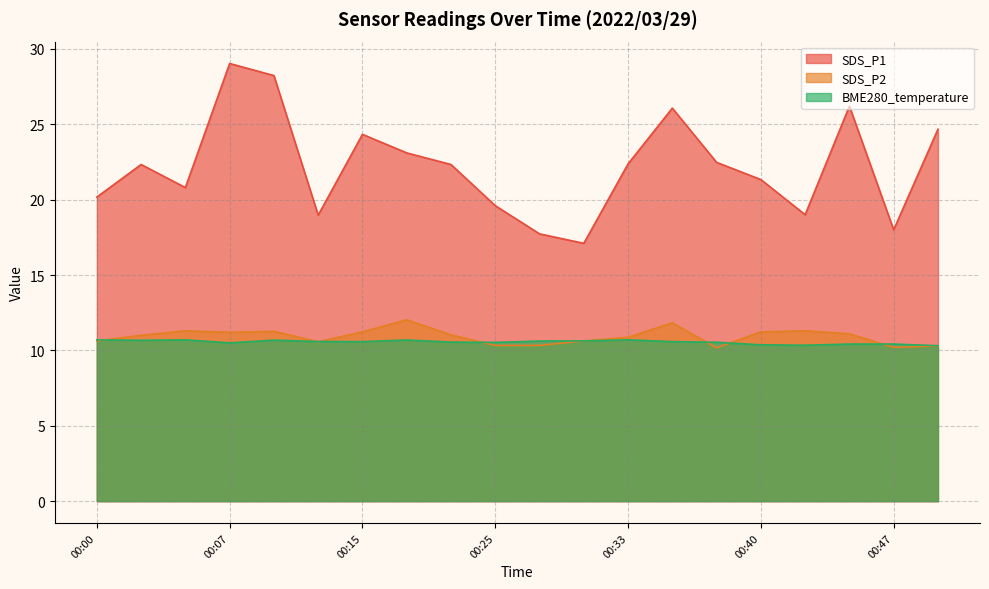

True or false: SDS_P2 has a value of 10.6 at 00:00.

True